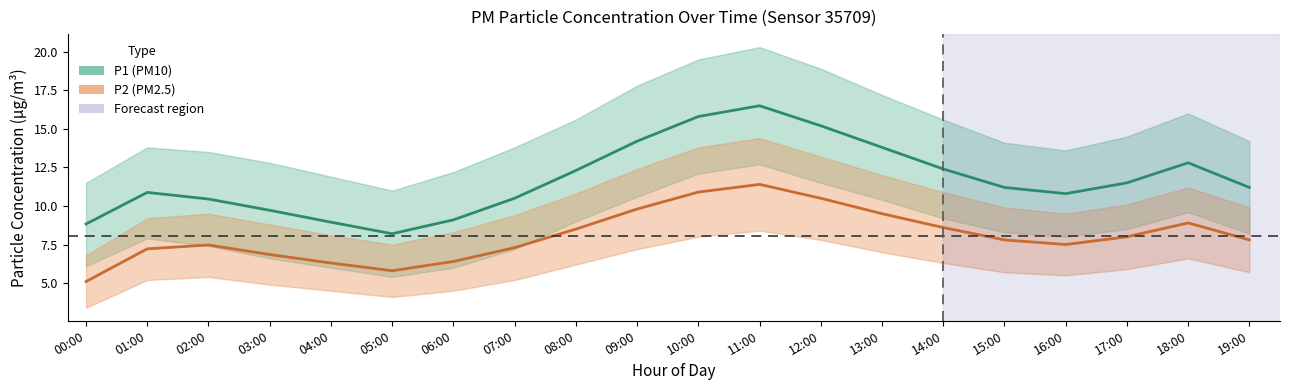

After their last crossing, which series has the higher values: P1_lower or P2?

P1_lower